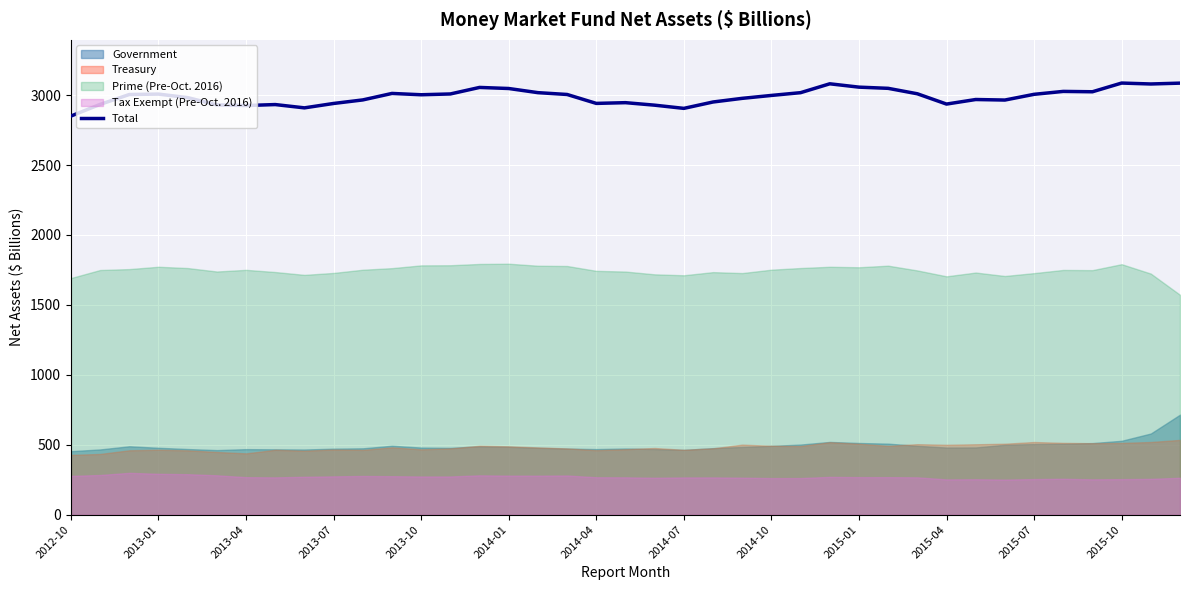

The value of Total at 2015-04 is 5143.5. True or false?

False